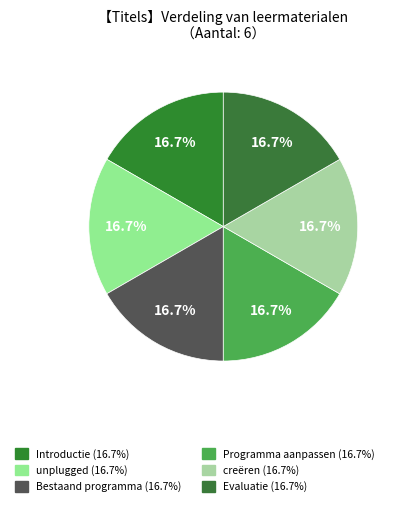

Which slice is the largest?

Evaluatie